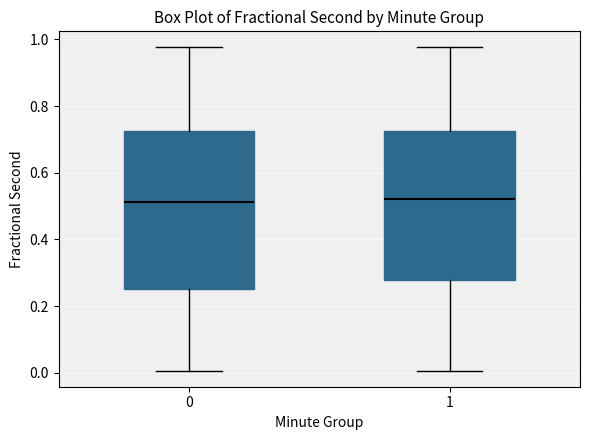

Reading left to right, read every box against the y-axis: the position of its median line, the range the box covers, and the ends of its whiskers. The values are not printed on the chart, so give them approximately, as read against the axis.

0: median 0.52, box 0.26 to 0.72, whiskers 0.00 to 0.98
1: median 0.52, box 0.28 to 0.72, whiskers 0.00 to 0.98